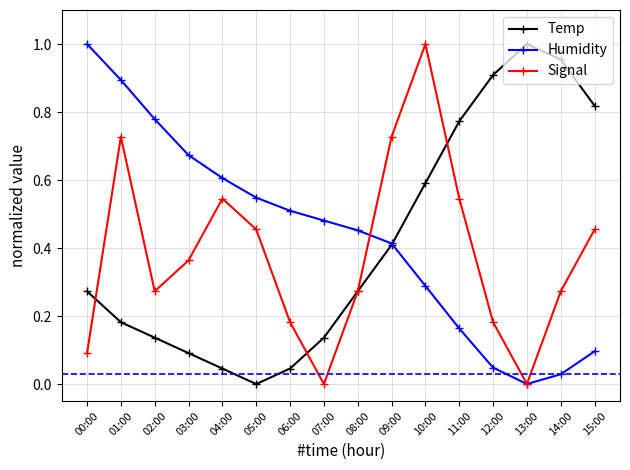

At which label does Signal reach its peak?

10:00